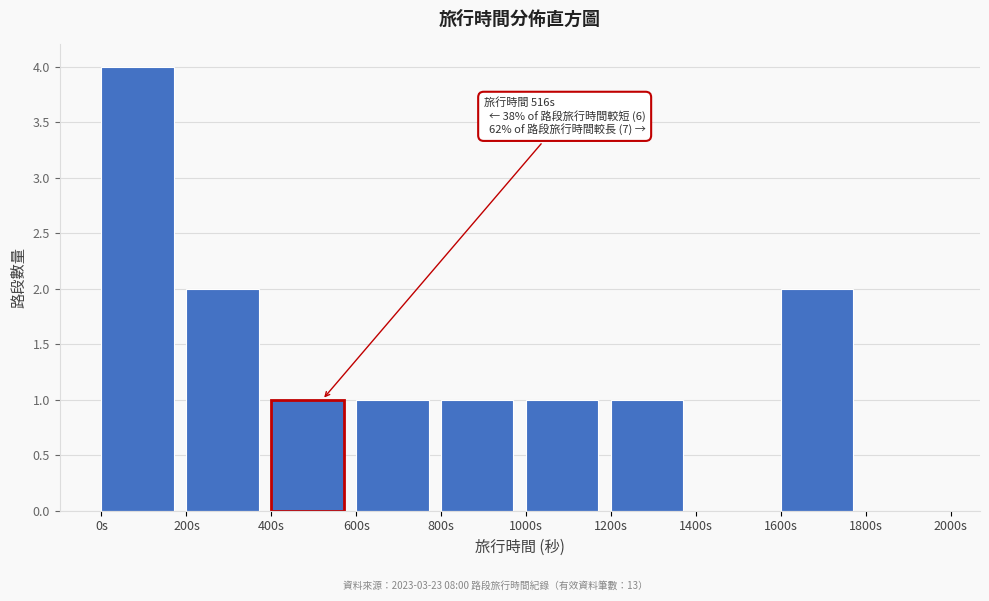

Over which range of the x-axis is the bar tallest?

0 to 200